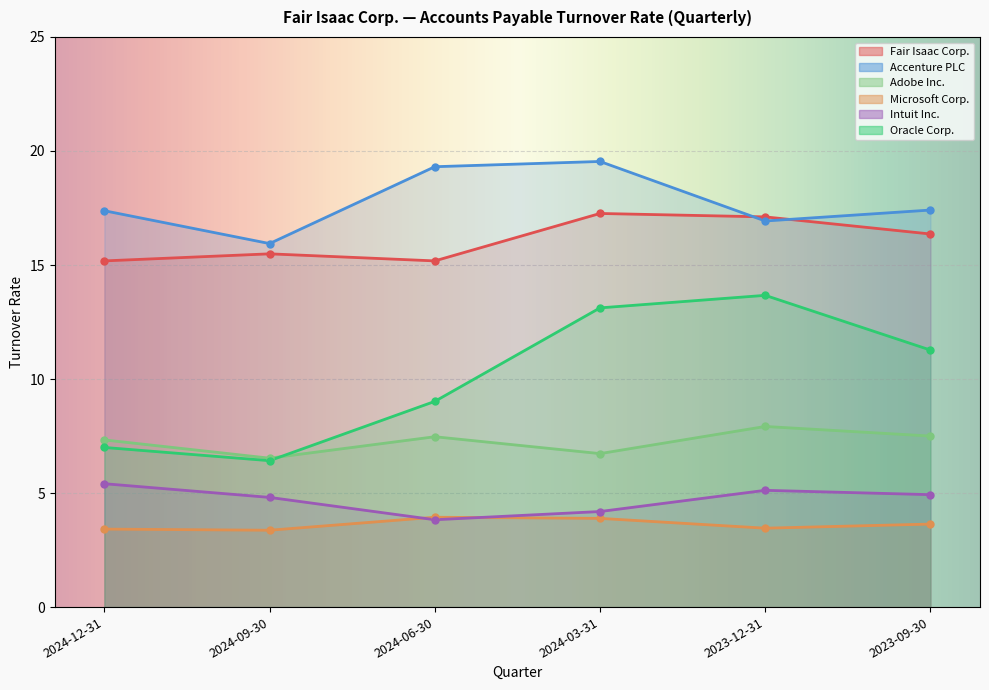

At which category does the chart reach its minimum across all series?

2024-09-30